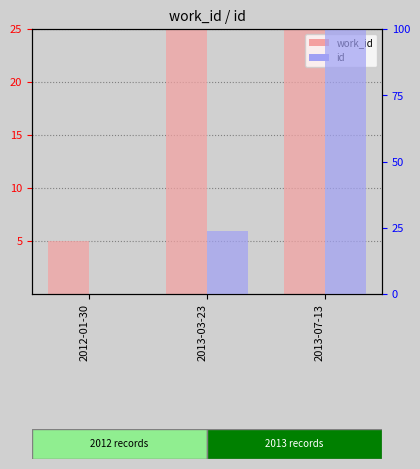

What is the label of the 1st bar from the left?

2012-01-30